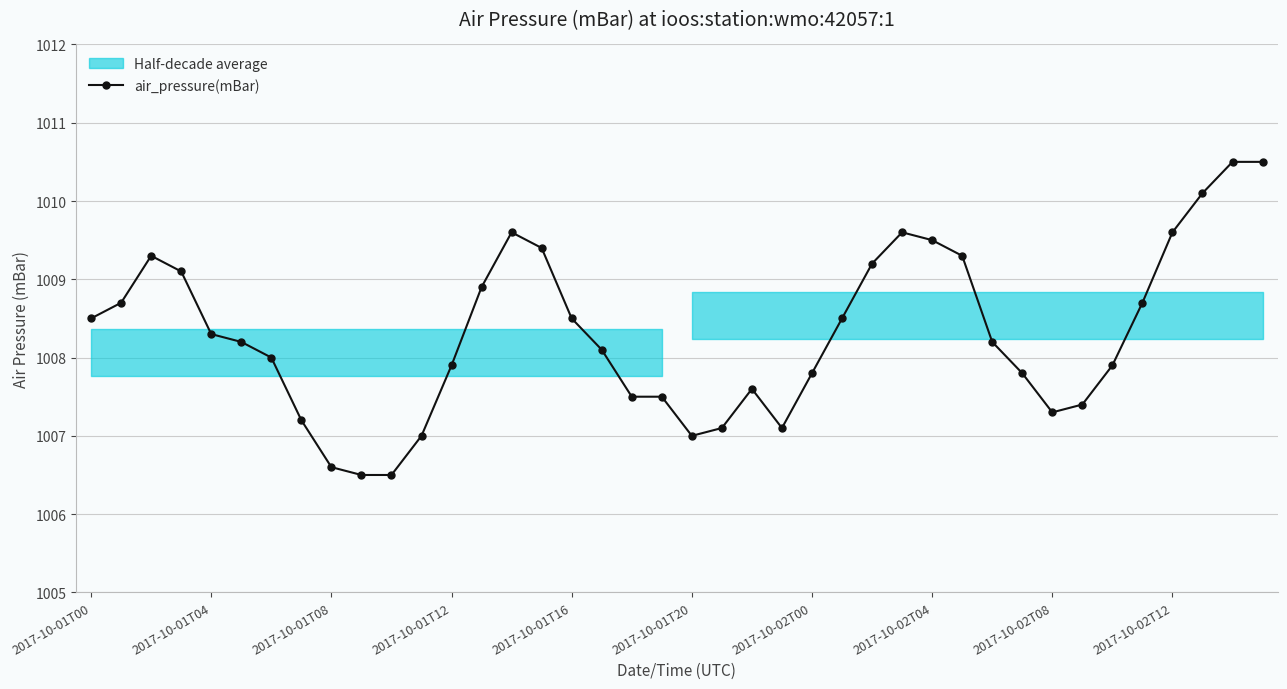

What is the minimum value for air_pressure(mBar)?

1006.5